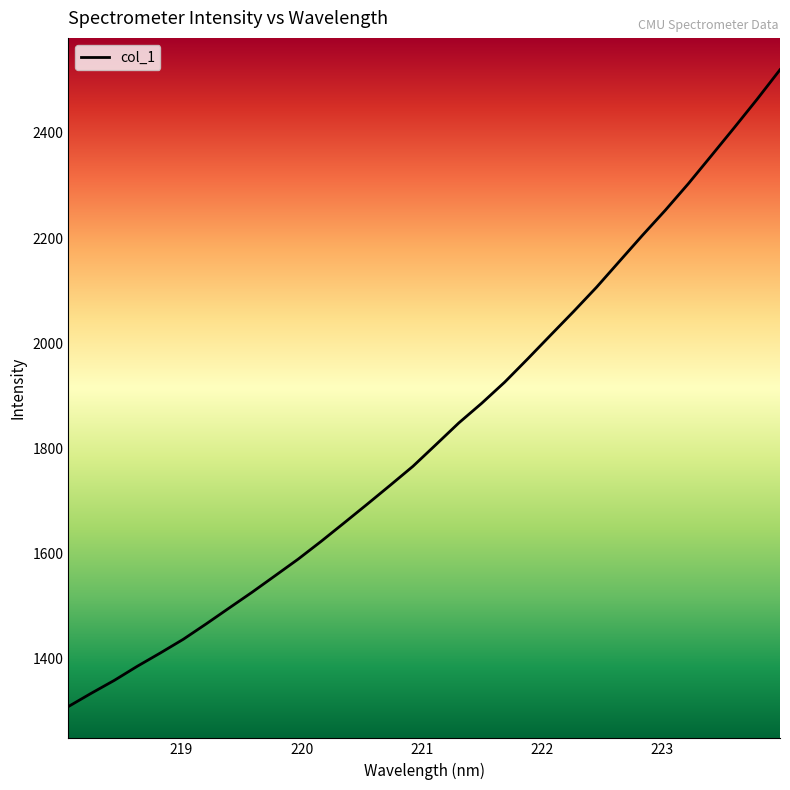

What is the greatest value displayed?

2520.0